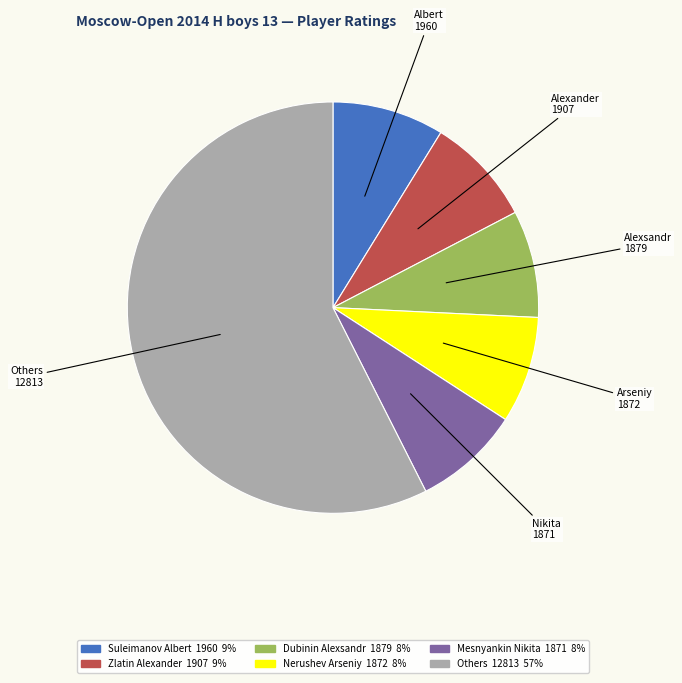

How many slices are in this pie chart?

6